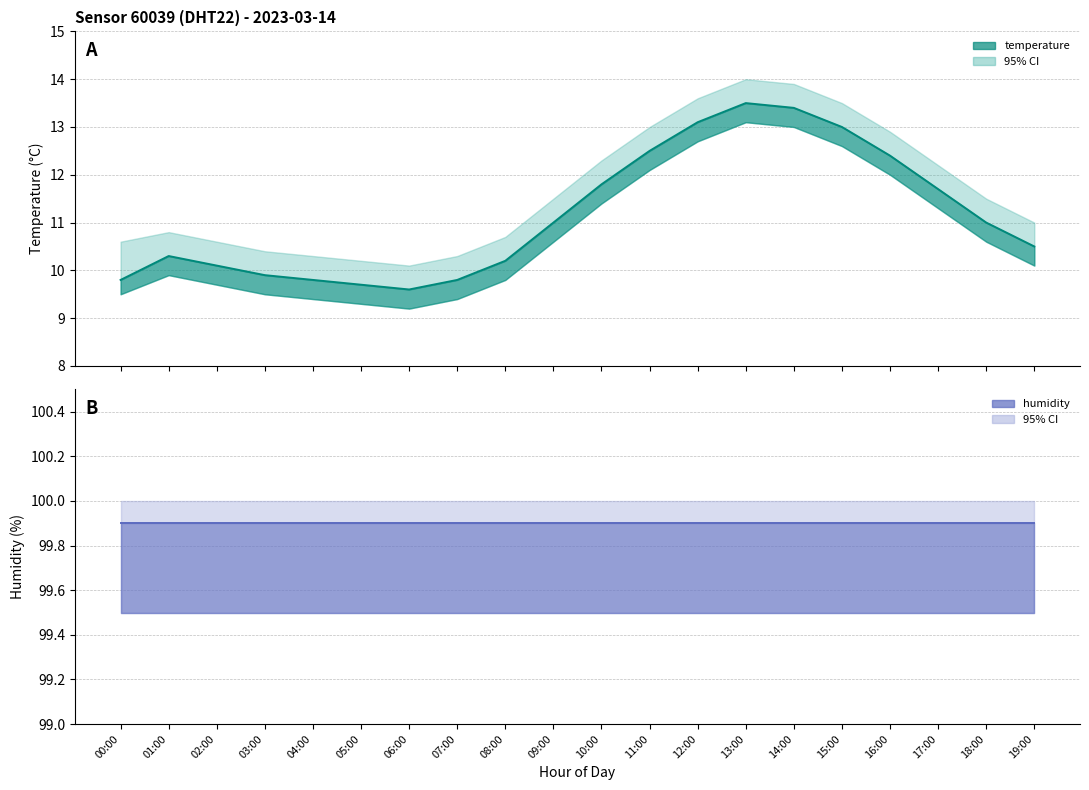

What is the sum of all values?

223.1